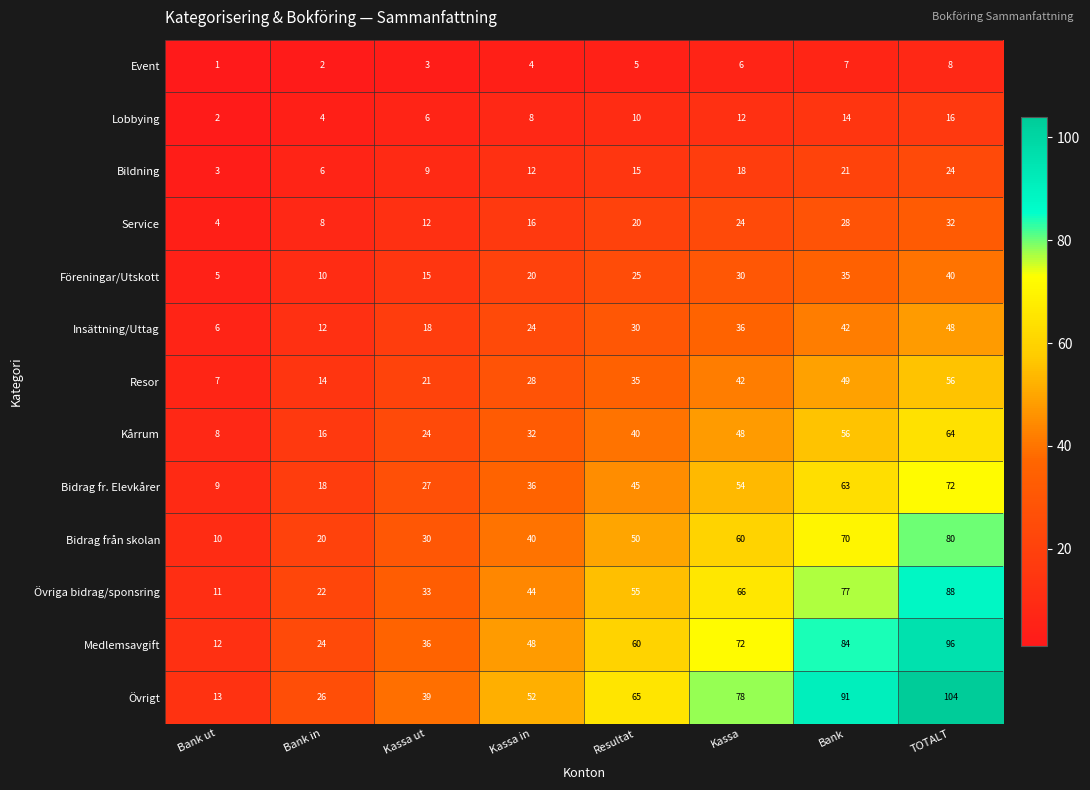

Is it true that Event equals 9 at Resultat?

False